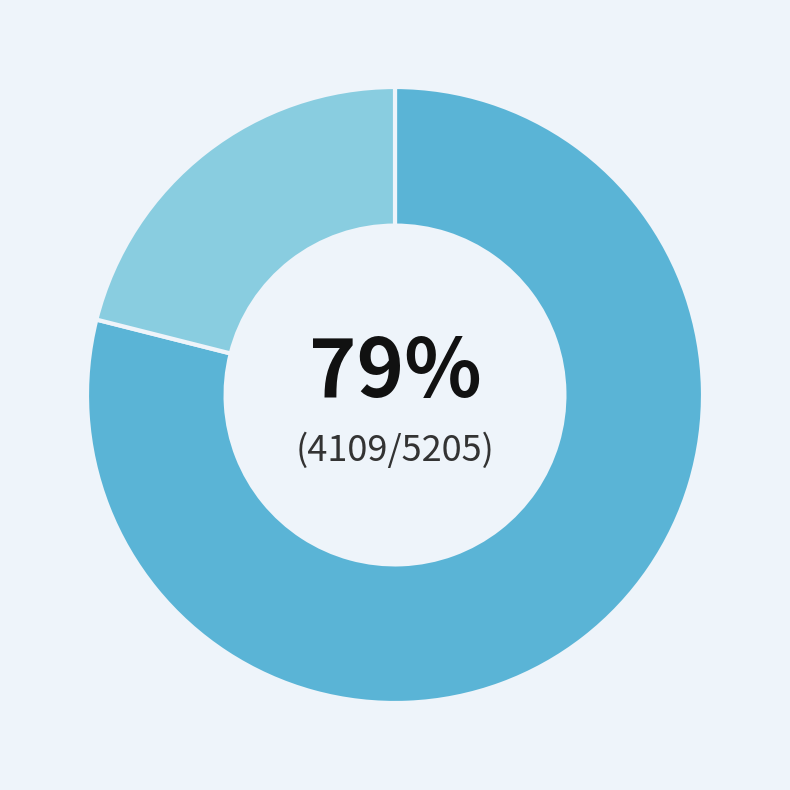

To the nearest percent, what is the average slice percentage?

50%